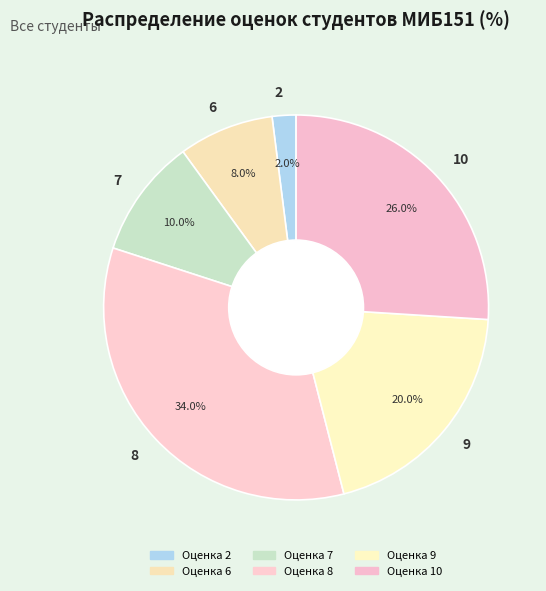

Rank the categories by value from lowest to highest.

2, 6, 7, 9, 10, 8